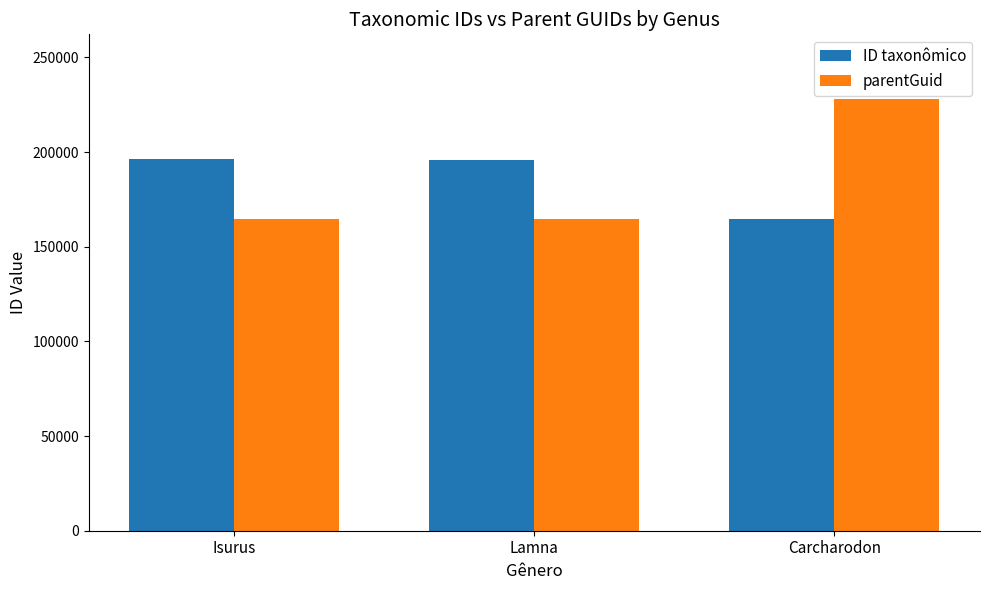

What is the smallest value displayed?

164888